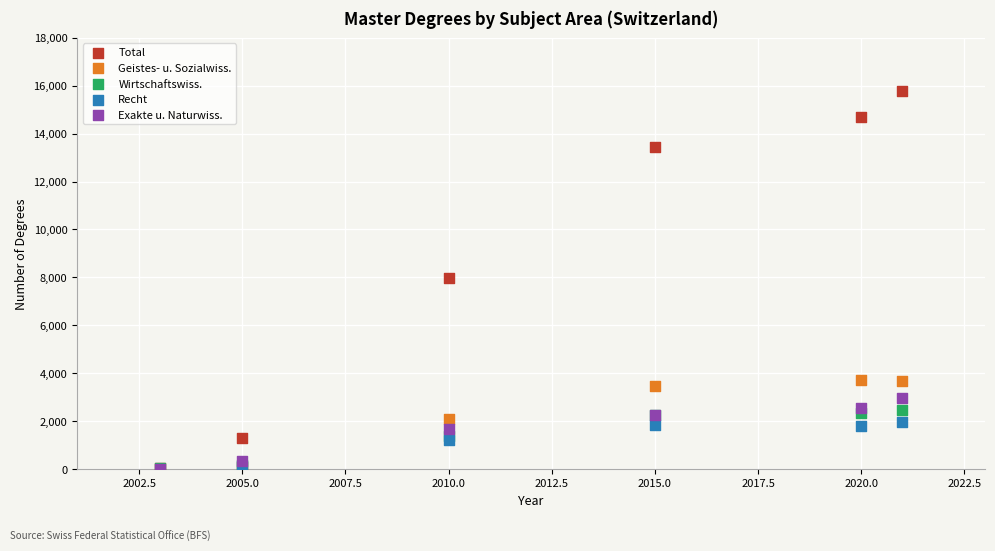

Which series has the widest spread of Y values?

Total